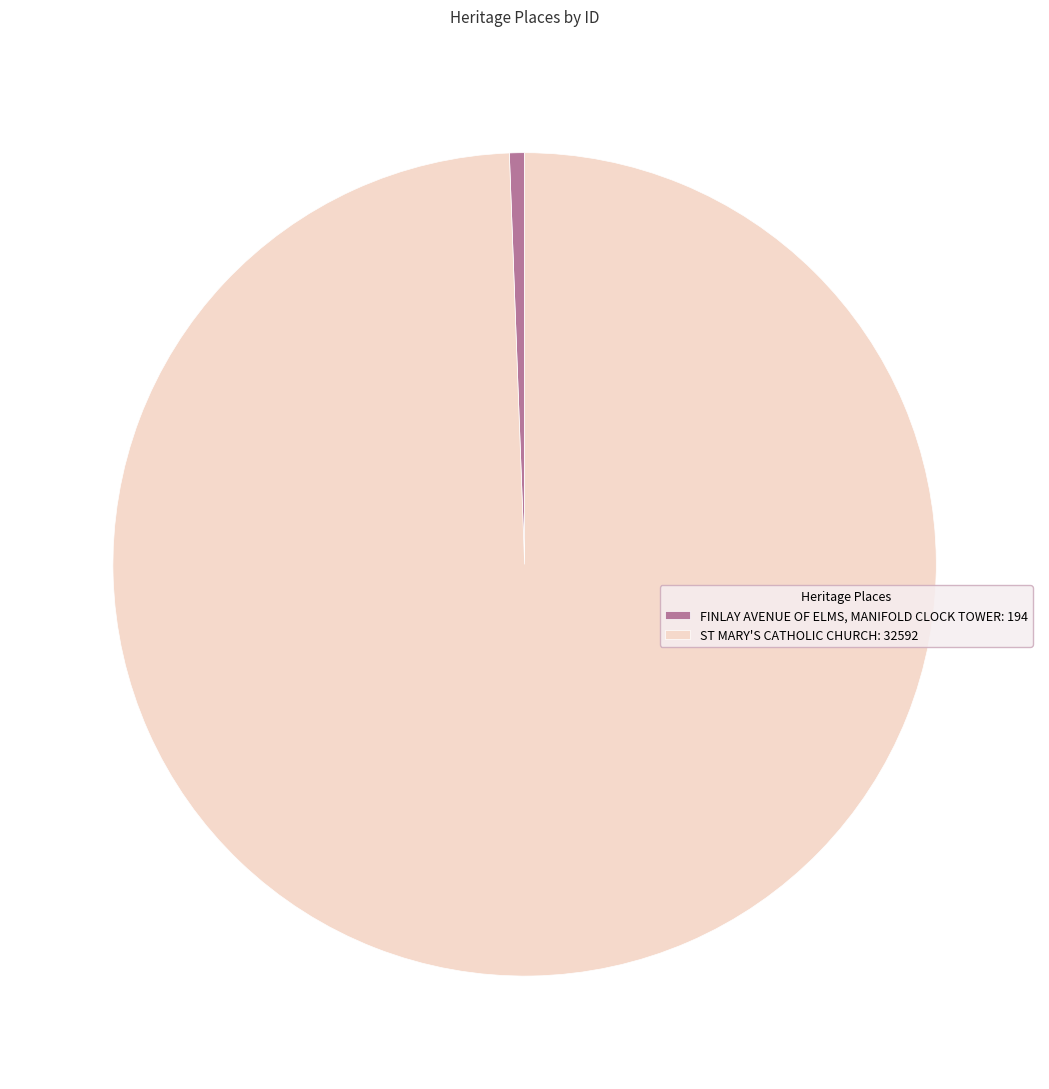

Is the sum of FINLAY AVENUE OF ELMS, MANIFOLD CLOCK TOWER: 194 and ST MARY'S CATHOLIC CHURCH: 32592 greater than half?

Yes